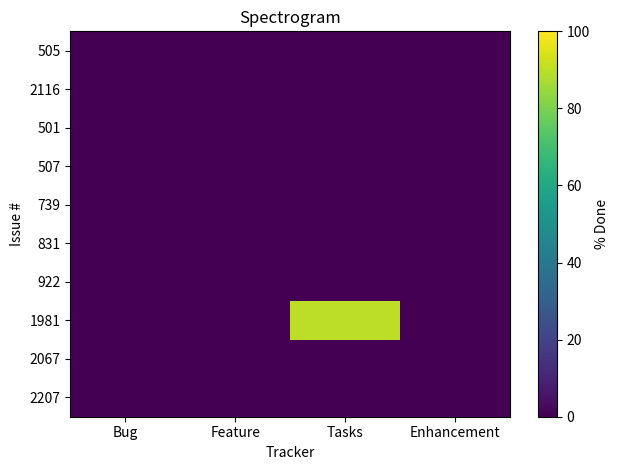

Which series has the largest range (max minus min)?

1981